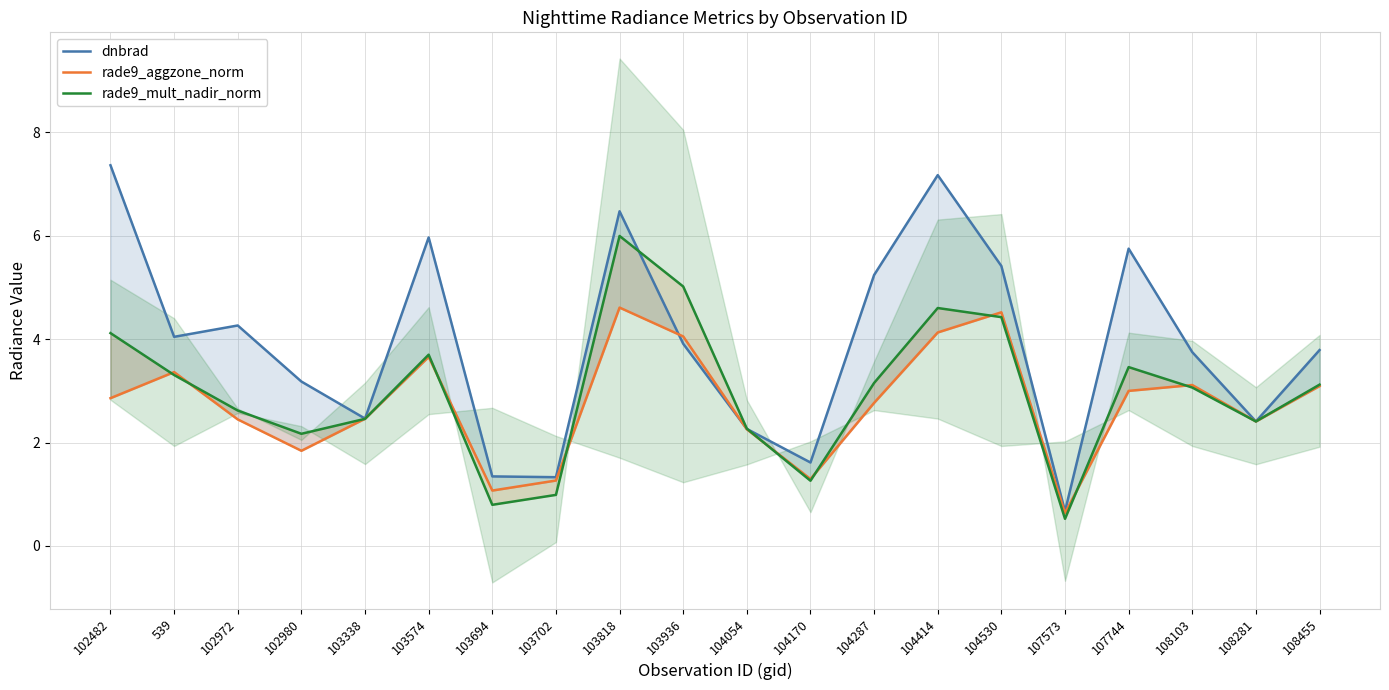

What is the sum of all dnbrad values?

78.4